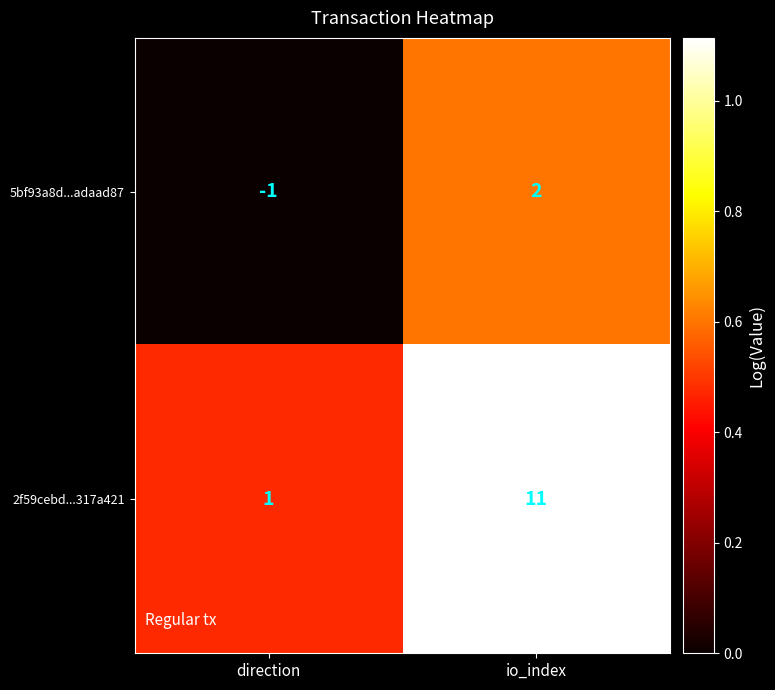

True or false: 5bf93a8d...adaad87 has a value of 2 at io_index.

True